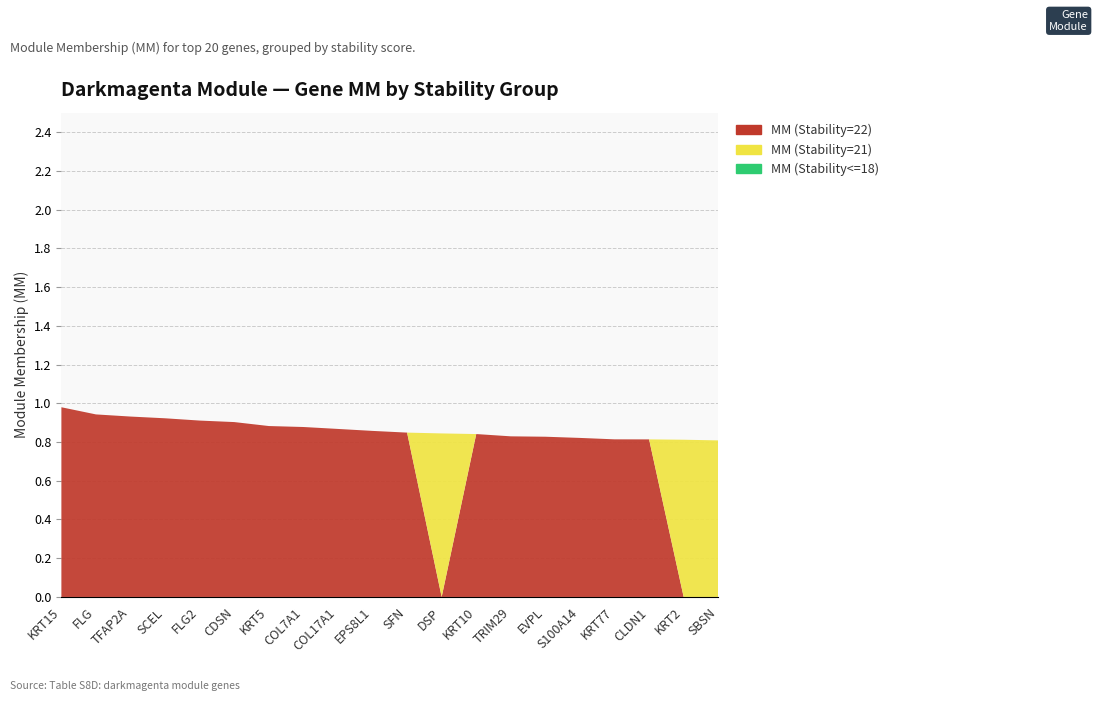

Reading left to right, what are all the values shown in this chart?

MM (Stability=22): KRT15=1.0	FLG=0.9	TFAP2A=0.9	SCEL=0.9	FLG2=0.9	CDSN=0.9	KRT5=0.9	COL7A1=0.9	COL17A1=0.9	EPS8L1=0.9	SFN=0.8	DSP=0.0	KRT10=0.8	TRIM29=0.8	EVPL=0.8	S100A14=0.8	KRT77=0.8	CLDN1=0.8	KRT2=0.0	SBSN=0.0
MM (Stability=21): KRT15=0.0	FLG=0.0	TFAP2A=0.0	SCEL=0.0	FLG2=0.0	CDSN=0.0	KRT5=0.0	COL7A1=0.0	COL17A1=0.0	EPS8L1=0.0	SFN=0.0	DSP=0.8	KRT10=0.0	TRIM29=0.0	EVPL=0.0	S100A14=0.0	KRT77=0.0	CLDN1=0.0	KRT2=0.8	SBSN=0.8
MM (Stability<=18): KRT15=0.0	FLG=0.0	TFAP2A=0.0	SCEL=0.0	FLG2=0.0	CDSN=0.0	KRT5=0.0	COL7A1=0.0	COL17A1=0.0	EPS8L1=0.0	SFN=0.0	DSP=0.0	KRT10=0.0	TRIM29=0.0	EVPL=0.0	S100A14=0.0	KRT77=0.0	CLDN1=0.0	KRT2=0.0	SBSN=0.0